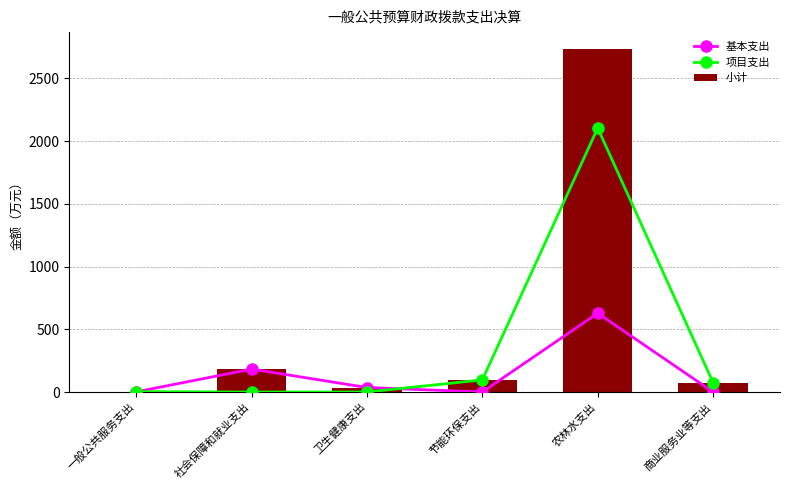

What is the spread (max minus min) of values at 卫生健康支出?

35.8